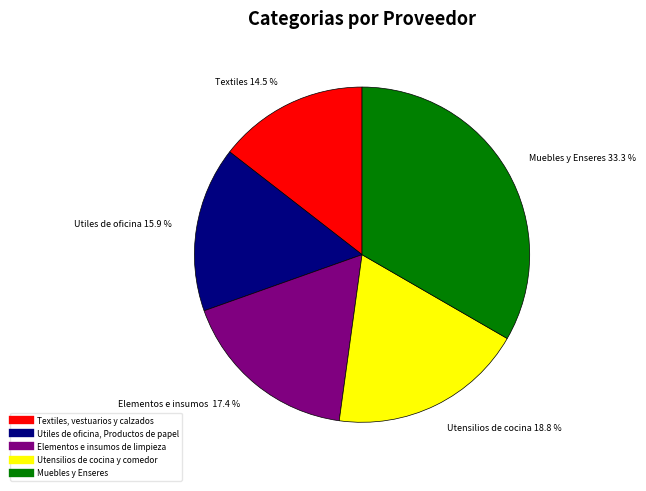

Count the number of slices in the pie.

5